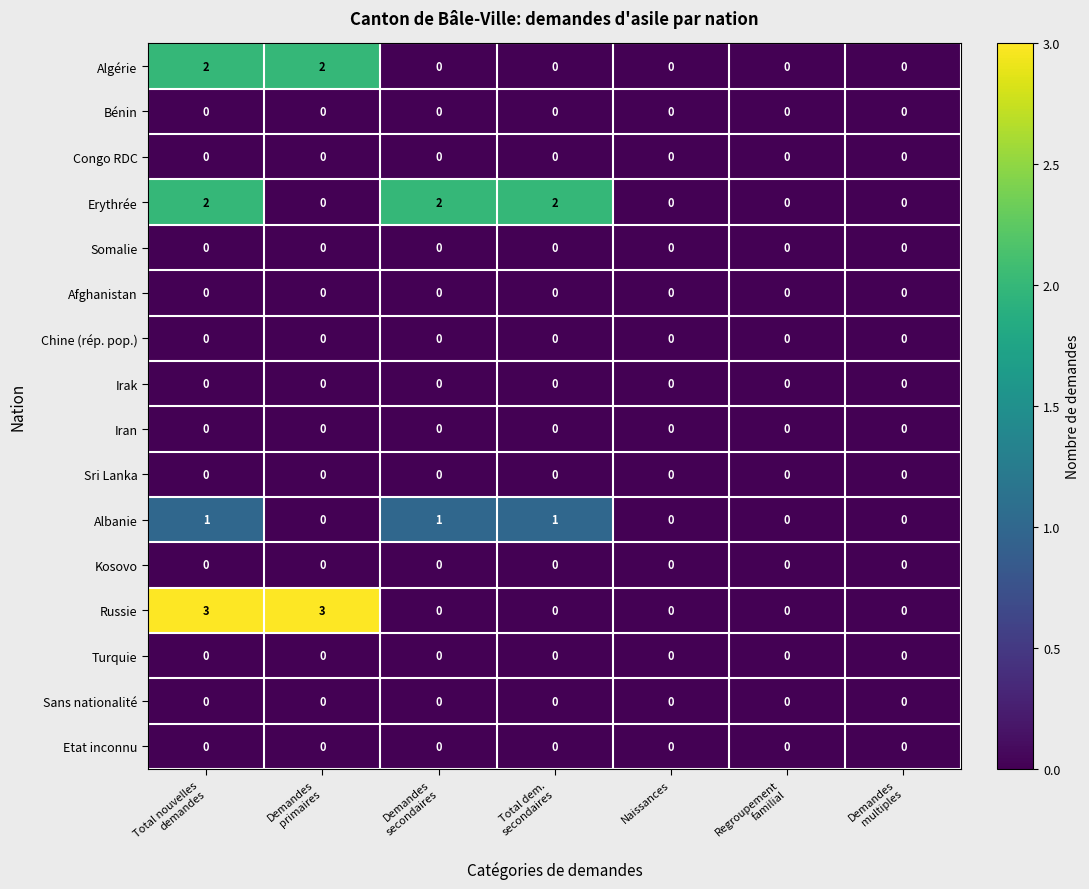

How many series are shown in this chart?

16